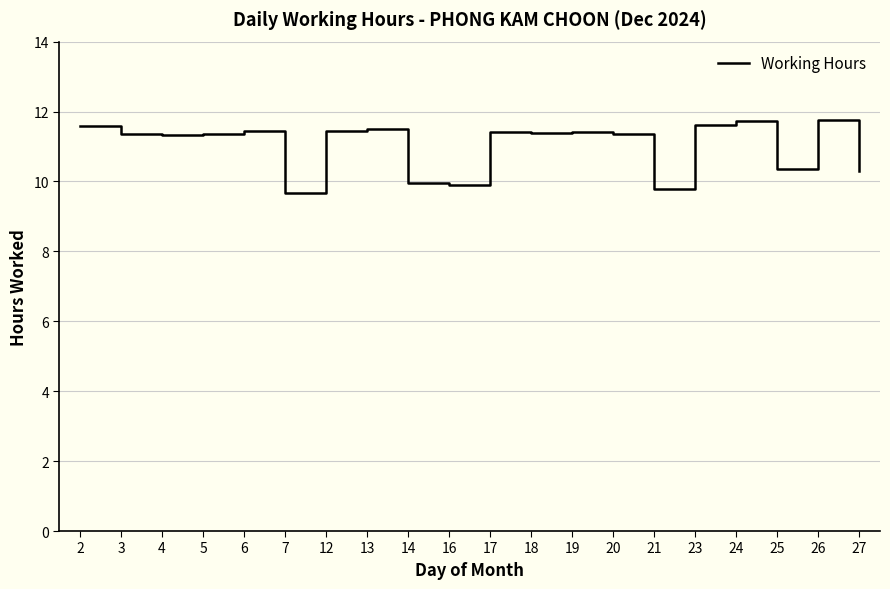

What is the ratio of the value at 24 to the value at 16?

1.2